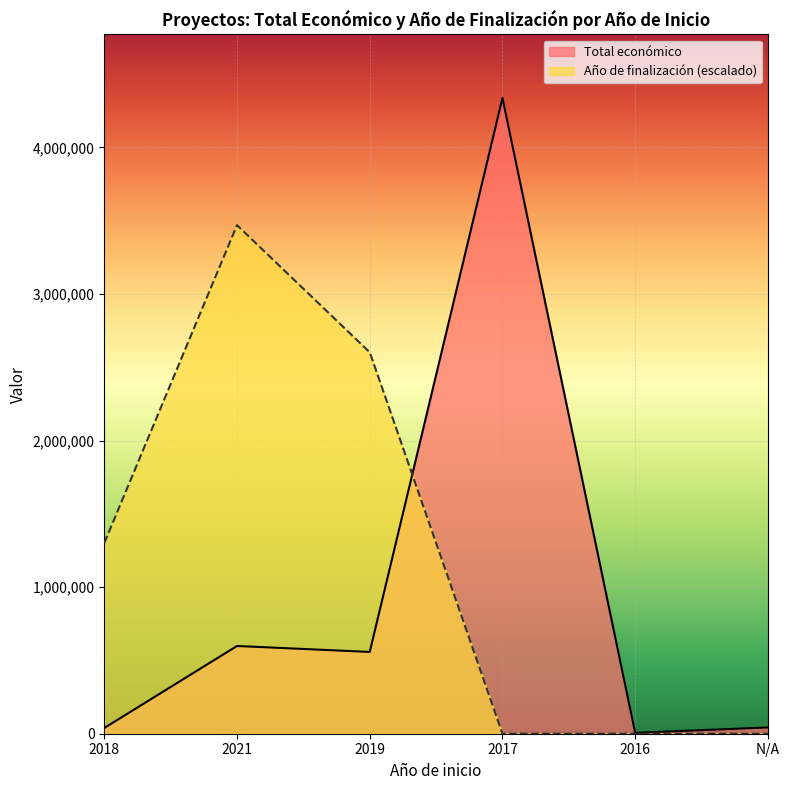

Reading left to right, extract all data points from this chart.

39150	598659	558011	4337624	6000	42914